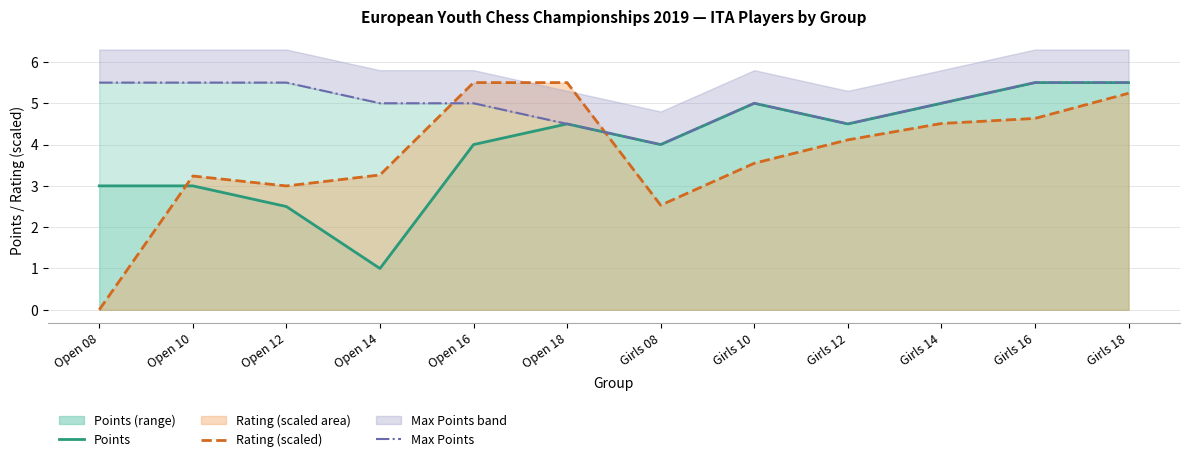

What is the total value across all series at Open 10?

11.7